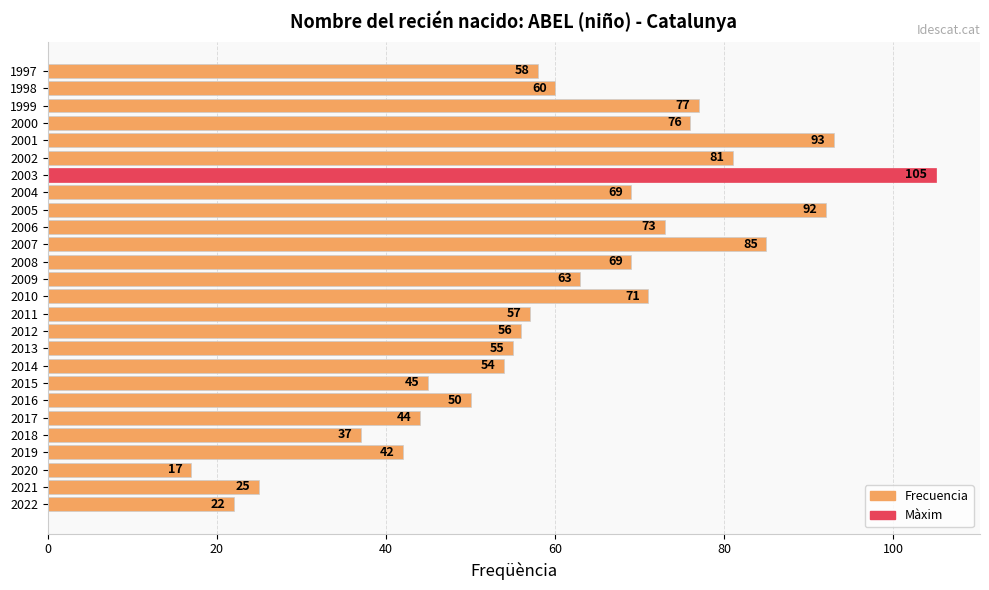

What is the change in value from 2014 to 2007?

+31